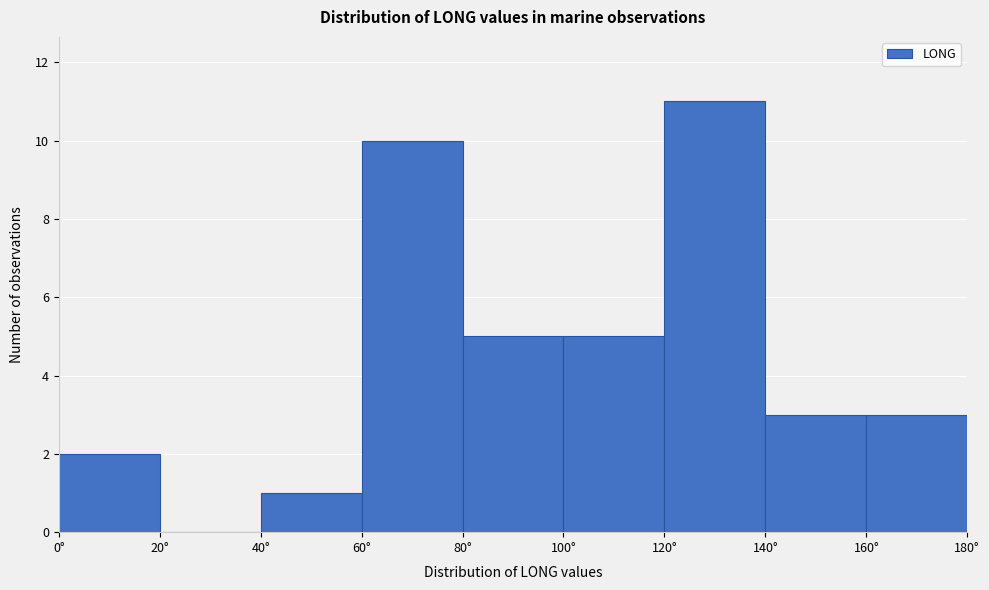

Which range on the x-axis has the tallest bar?

120 to 140